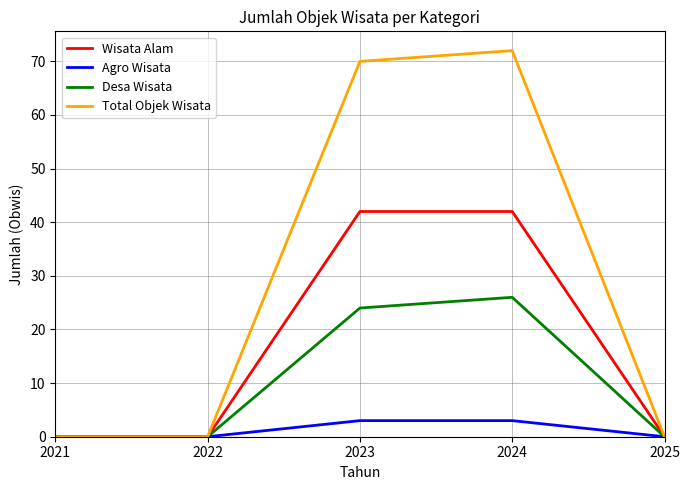

Which series has the largest total across all categories?

Total Objek Wisata